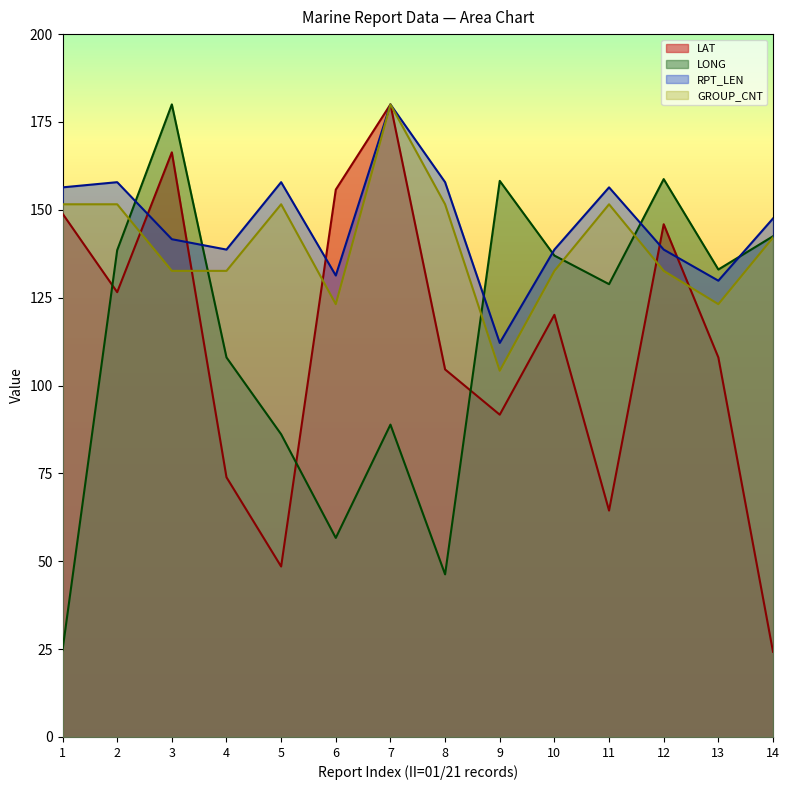

At 13, list the series in order from largest to smallest.

LONG, RPT_LEN, GROUP_CNT, LAT